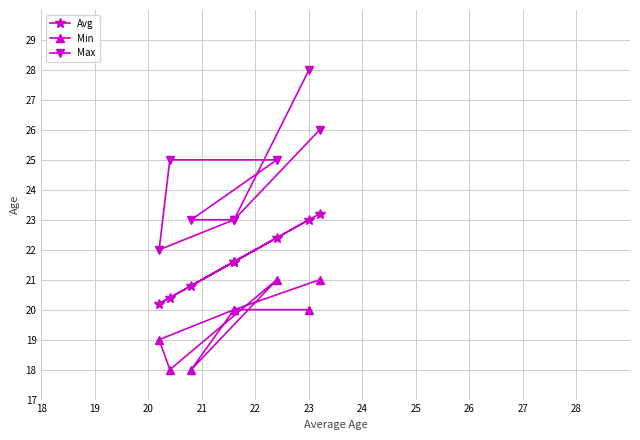

True or false: Min and Max intersect in this chart.

False